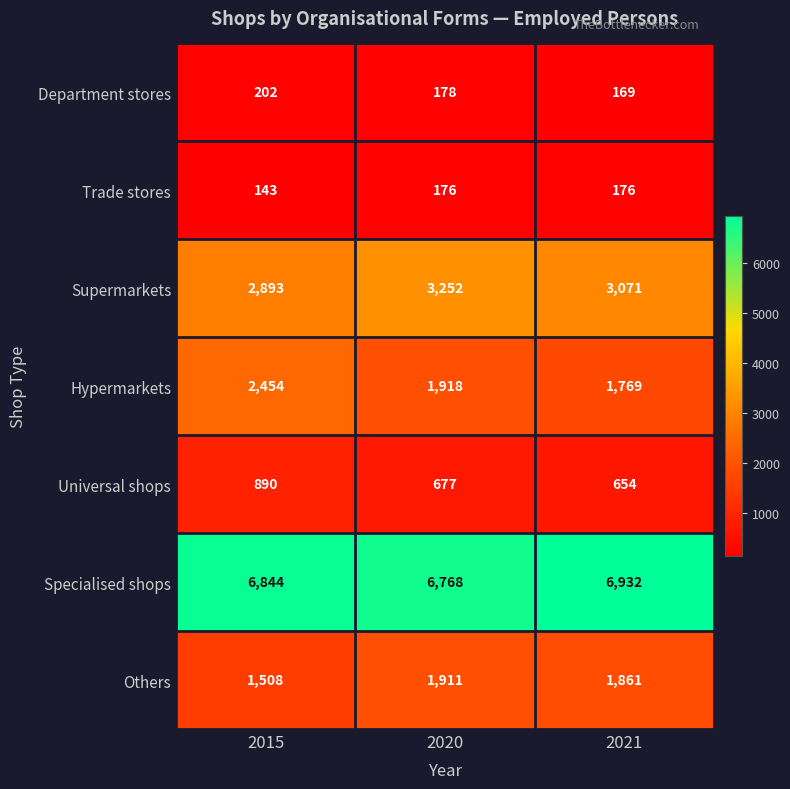

The Universal shops series shows 654 at 2021. True or false?

True